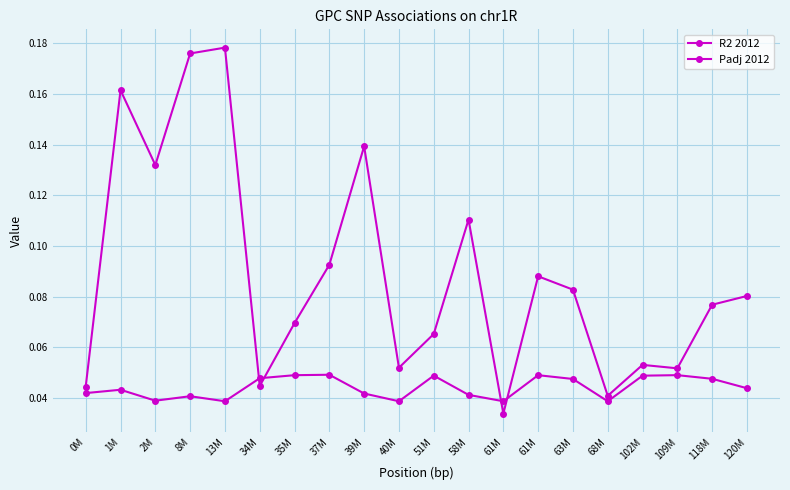

Reading left to right, what are all the values shown in this chart?

R2 2012: 0.0	0.2	0.1	0.2	0.2	0.0	0.1	0.1	0.1	0.1	0.1	0.1	0.0	0.1	0.1	0.0	0.1	0.1	0.1	0.1
Padj 2012: 0.0	0.0	0.0	0.0	0.0	0.0	0.0	0.0	0.0	0.0	0.0	0.0	0.0	0.0	0.0	0.0	0.0	0.0	0.0	0.0